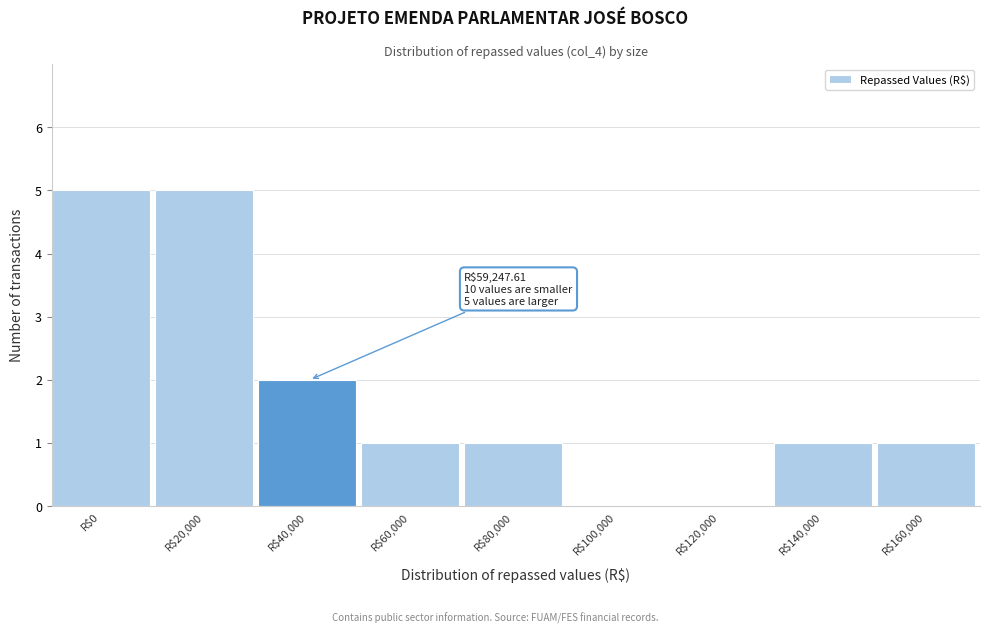

What is the maximum value shown in the chart?

5